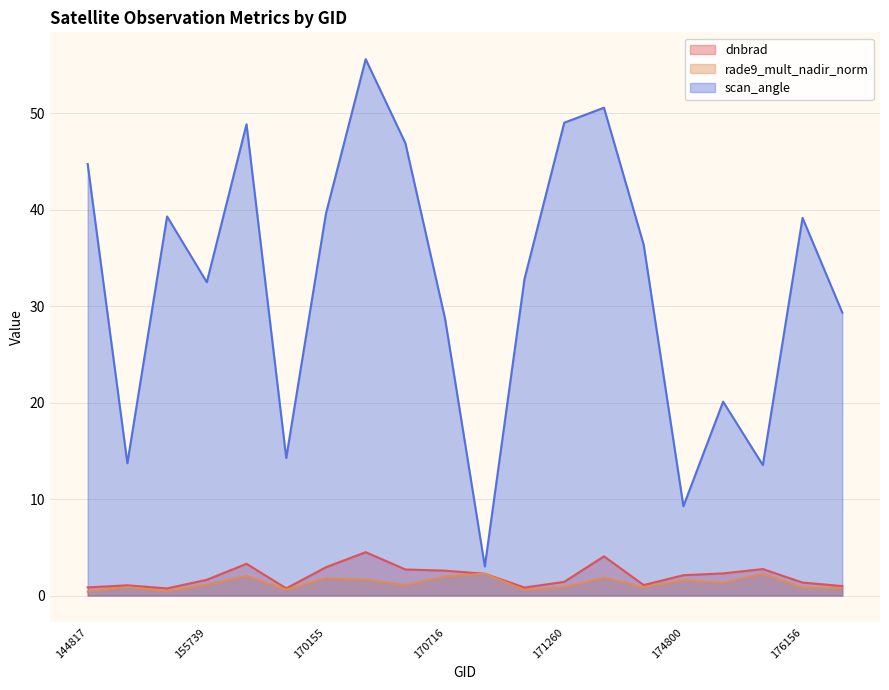

Rank the categories by scan_angle value from highest to lowest.

170350, 171454, 171260, 155924, 170531, 144817, 170155, 154803, 176156, 171638, 171079, 155739, 176748, 170716, 175772, 169981, 154607, 175964, 174800, 170898